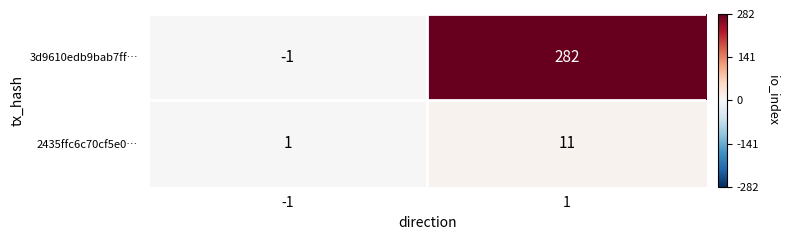

What is the spread (max minus min) of values at 1?

271